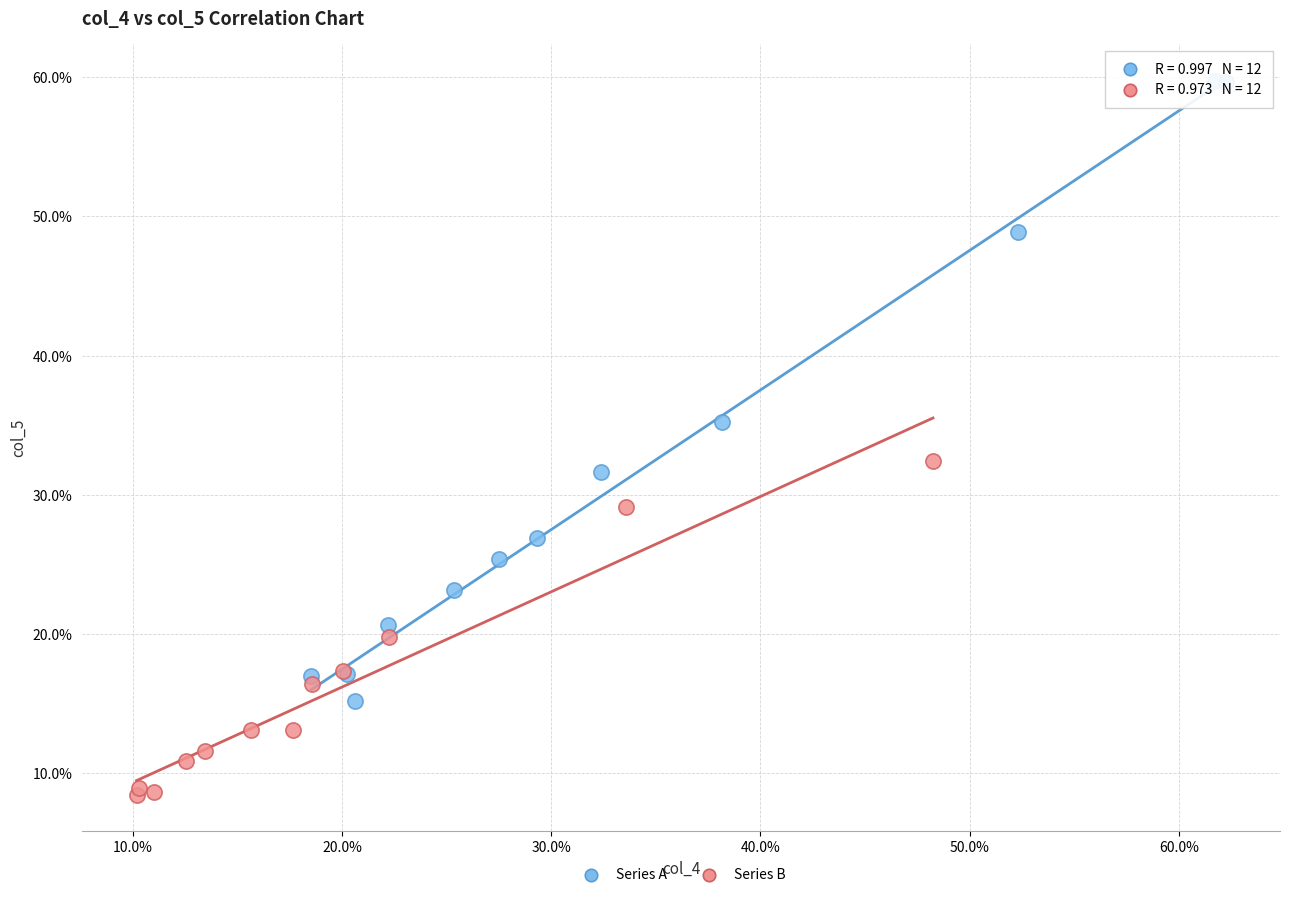

What are all the series names shown in the legend?

Series A, Series B